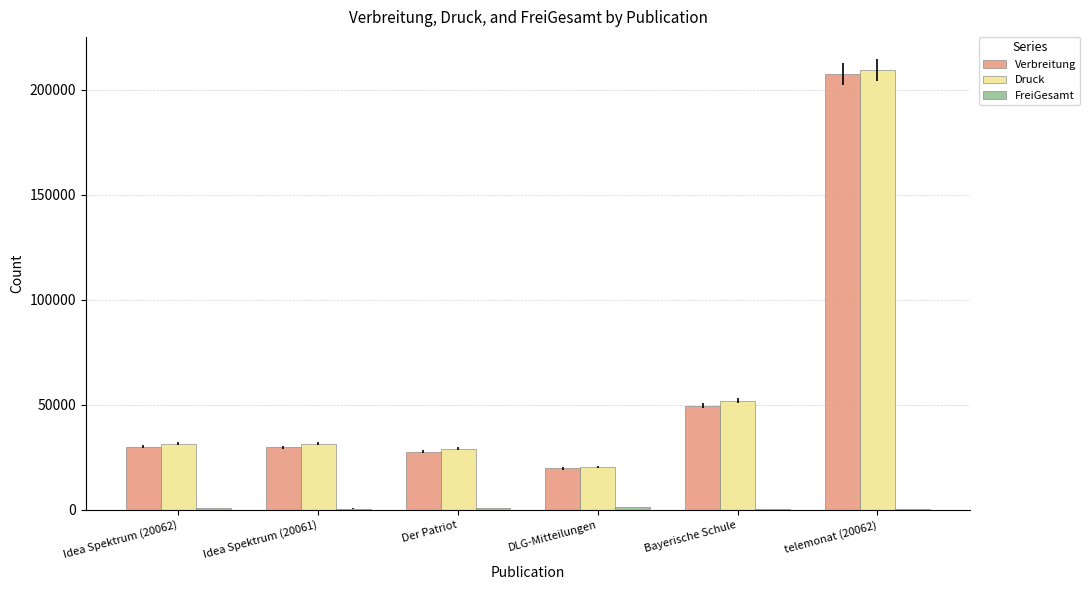

What is the average value of the Verbreitung series?

60741